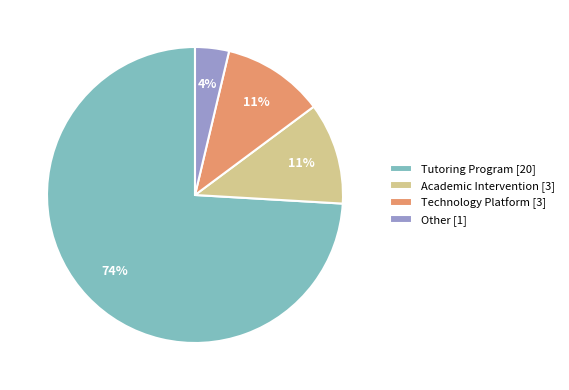

What percentage is the Tutoring Program slice, to the nearest percent?

74%